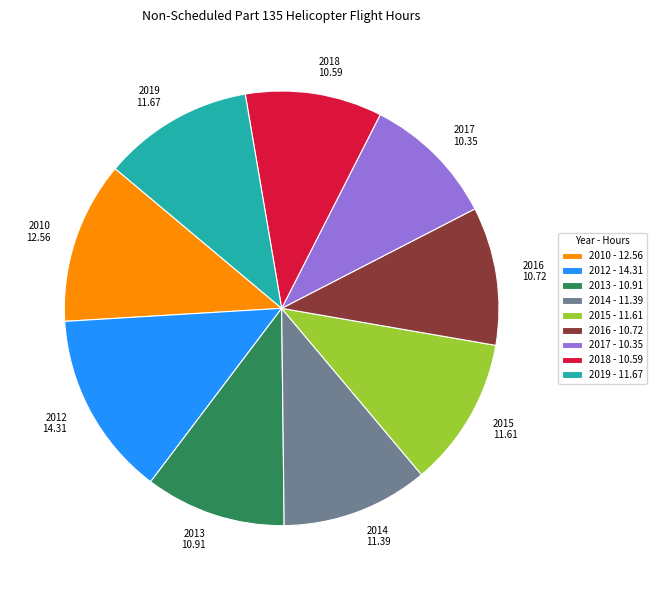

Combined, do 2019 - 11.67 and 2014 - 11.39 account for over 50%?

No